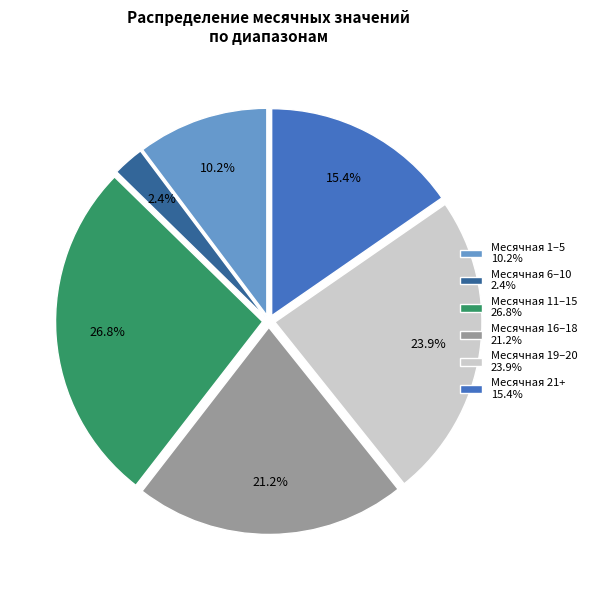

Combined, do Месячная 19–20 23.9% and Месячная 1–5 10.2% account for over 50%?

No